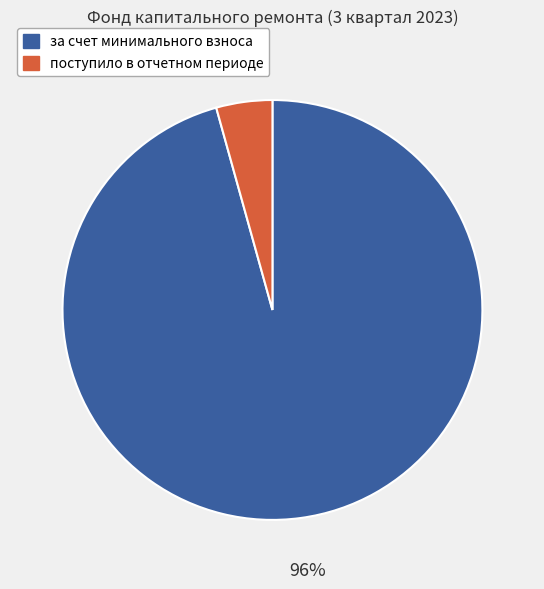

The за счет минимального взноса slice represents 85% of the pie. True or false?

False